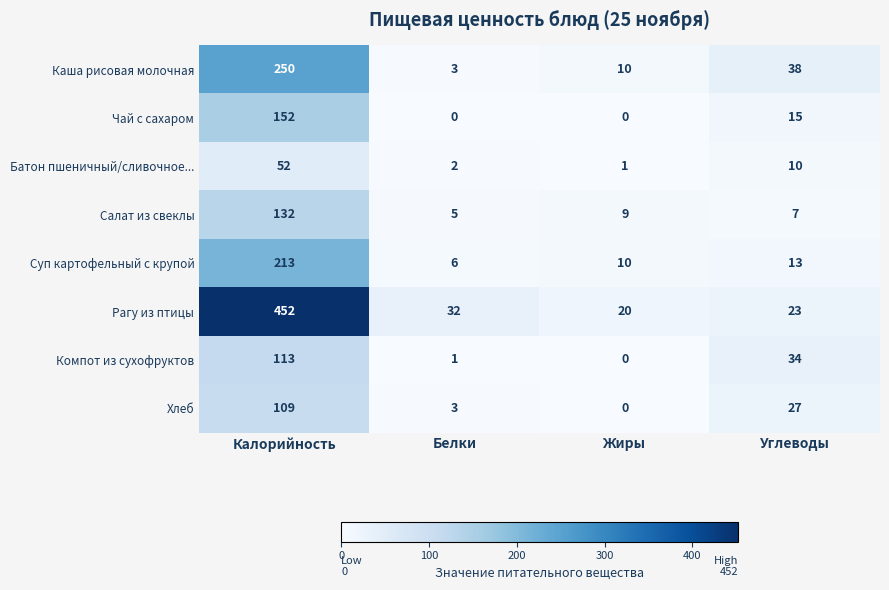

At Калорийность, list the series in order from largest to smallest.

Рагу из птицы, Каша рисовая молочная, Суп картофельный с крупой, Чай с сахаром, Салат из свеклы, Компот из сухофруктов, Хлеб, Батон пшеничный/сливочное...